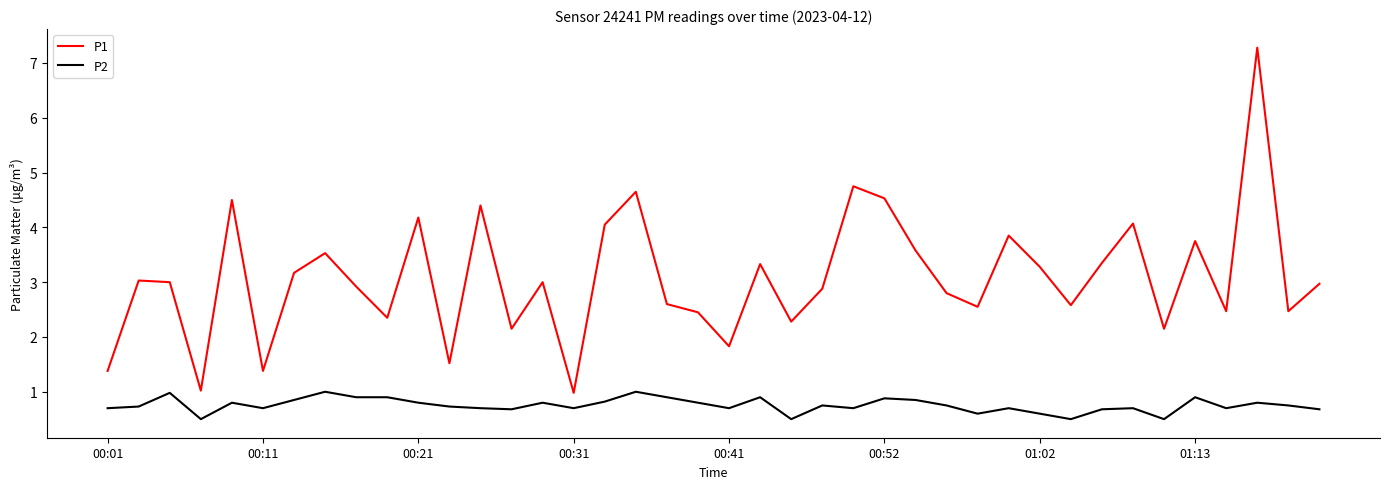

List the series in order of their overall mean, lowest first.

P2, P1